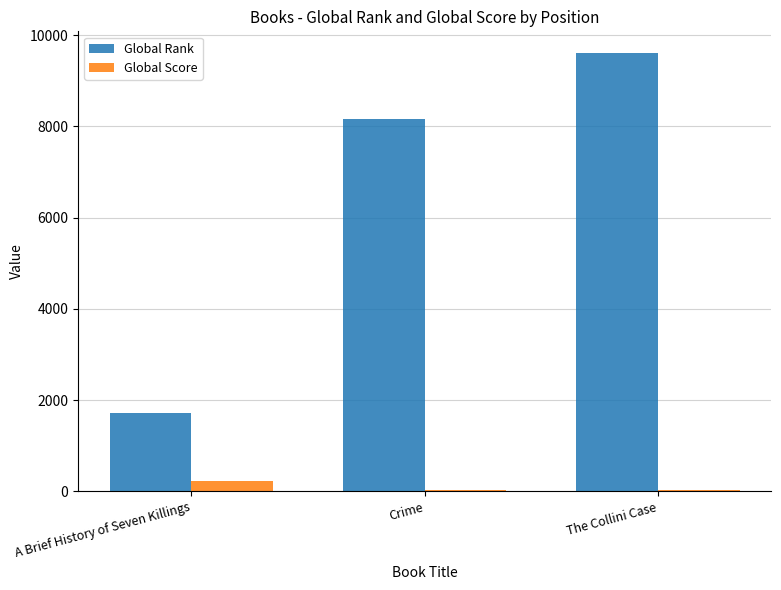

Which series has the largest total across all categories?

Global Rank